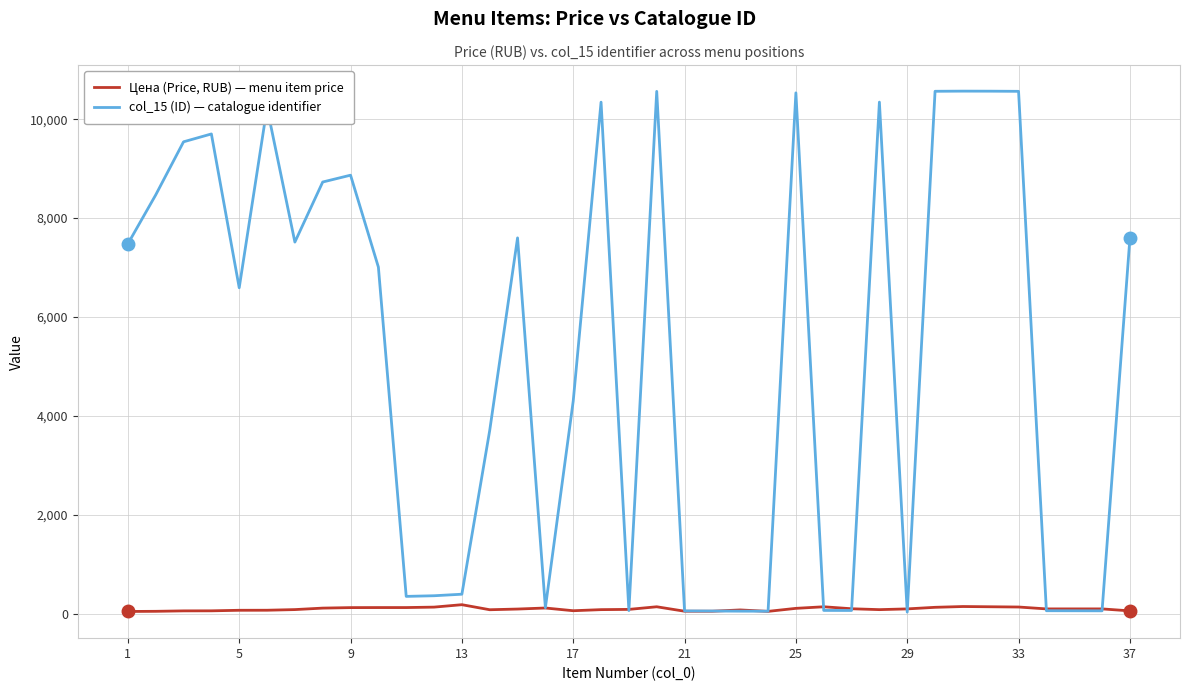

List the series in order of their peak value, highest first.

col_15 (ID) — catalogue identifier, Цена (Price, RUB) — menu item price